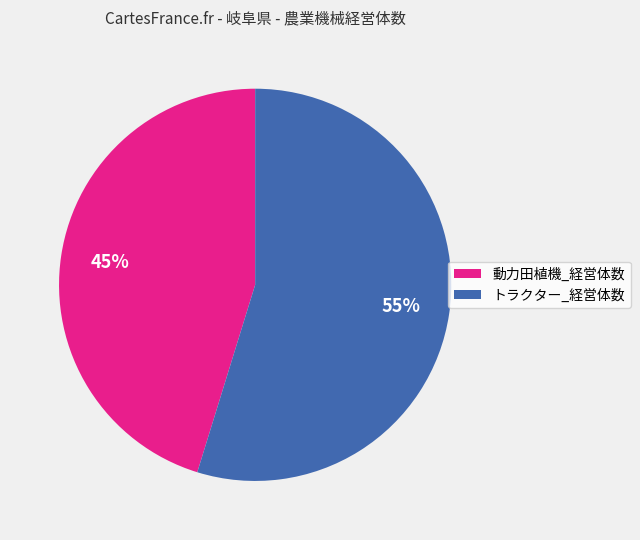

Between 動力田植機_経営体数 and トラクター_経営体数, which is larger?

トラクター_経営体数